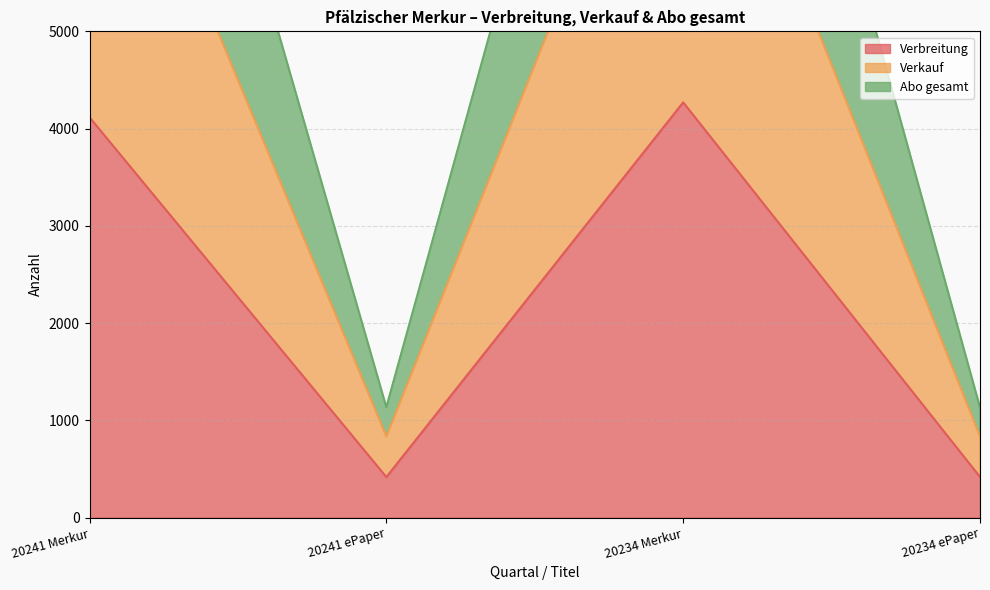

What is the average value of the Verkauf series?

4580